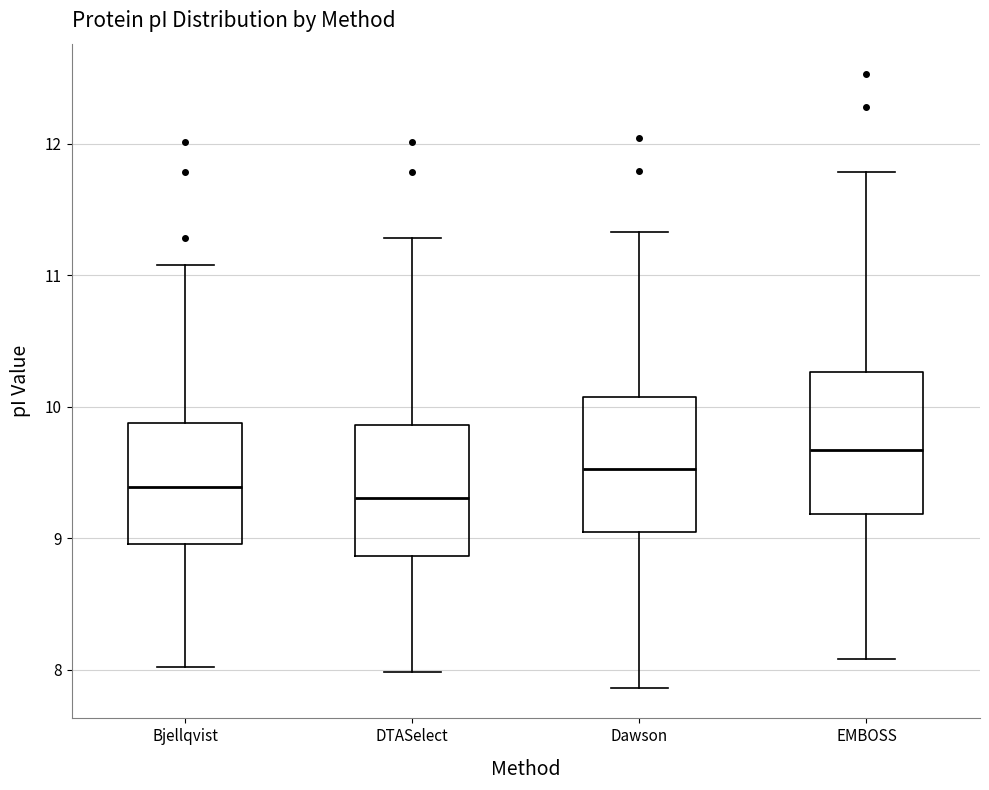

Reading left to right, read every box against the y-axis: the position of its median line, the range the box covers, and the ends of its whiskers. The values are not printed on the chart, so give them approximately, as read against the axis.

Bjellqvist: median 9.4, box 9.0 to 9.9, whiskers 8.0 to 11.1
DTASelect: median 9.3, box 8.9 to 9.9, whiskers 8.0 to 11.3
Dawson: median 9.5, box 9.1 to 10.1, whiskers 7.9 to 11.3
EMBOSS: median 9.7, box 9.2 to 10.3, whiskers 8.1 to 11.8